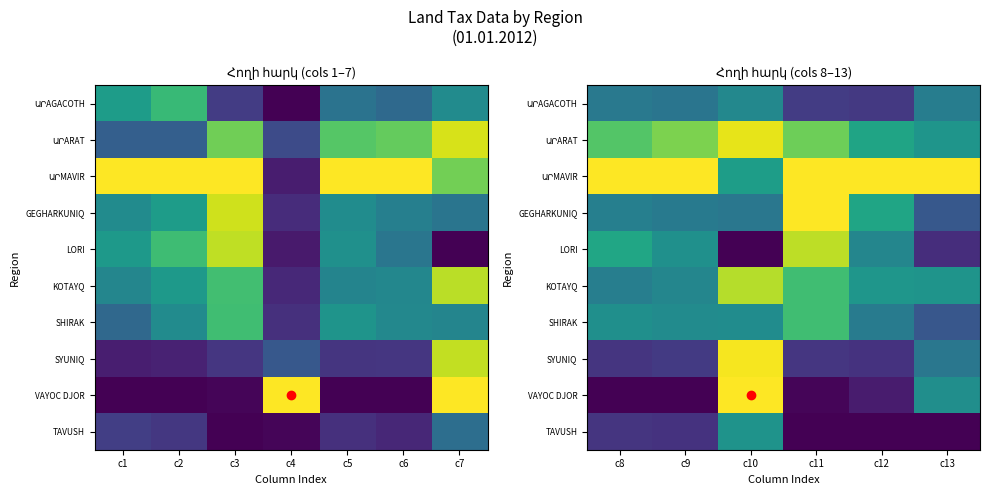

What is the spread (max minus min) of values at c9?

1.0